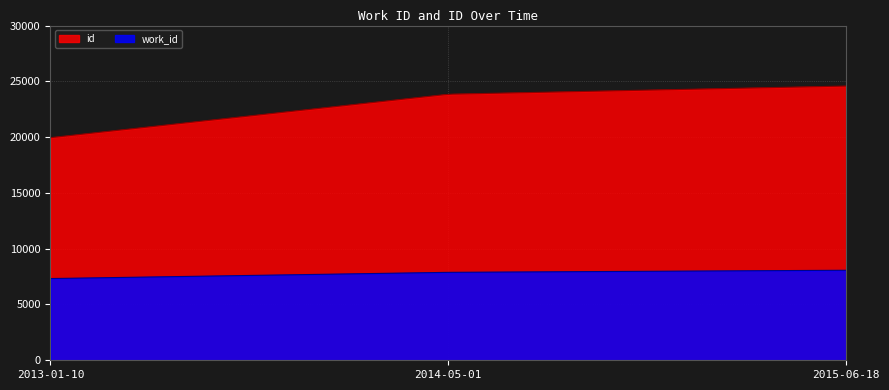

Rank the categories by id value from highest to lowest.

2015-06-18, 2014-05-01, 2013-01-10